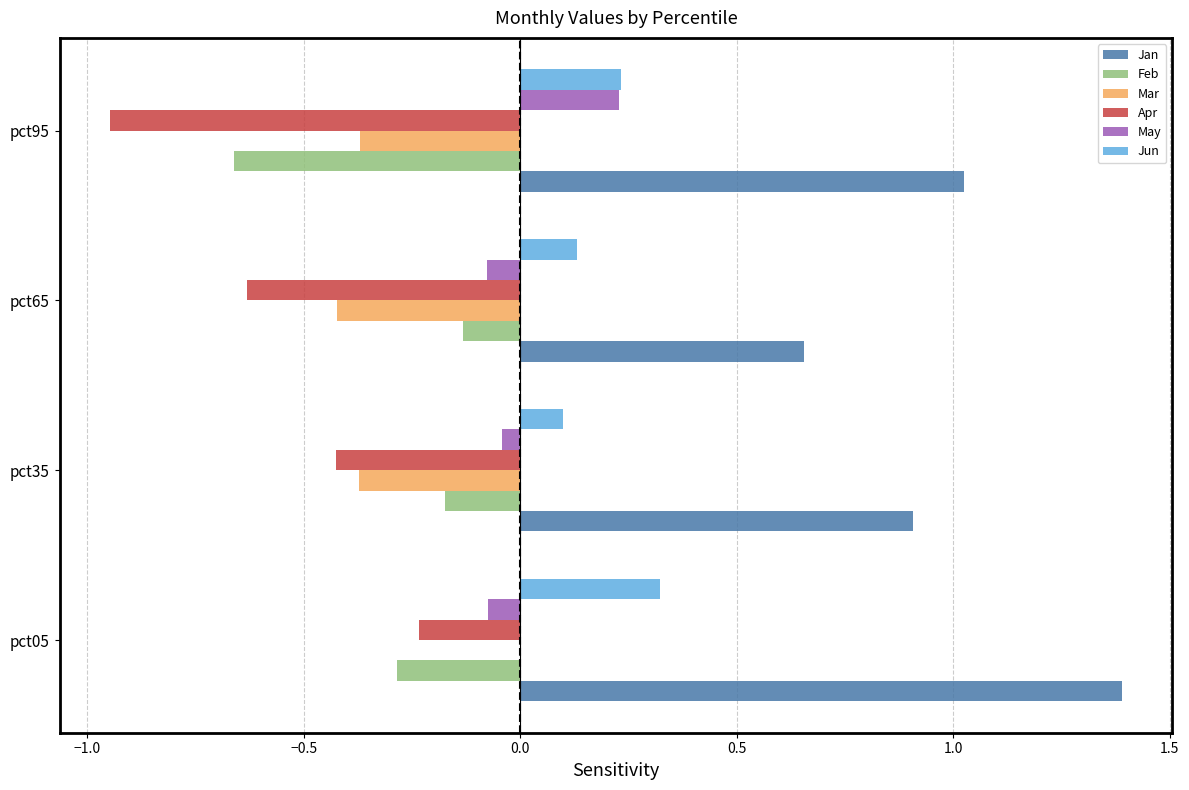

True or false: Mar has a value of -0.2 at pct95.

False